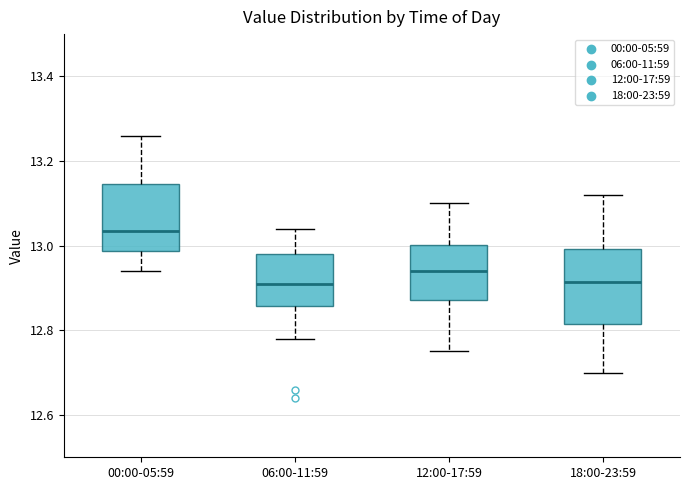

Reading left to right, transcribe this box plot: for each box, give where its median line is, the range the box spans, and where its two whiskers end, as read against the y-axis. The values are not printed on the chart, so give them approximately, as read against the axis.

00:00-05:59: median 13.04, box 12.98 to 13.14, whiskers 12.94 to 13.26
06:00-11:59: median 12.92, box 12.86 to 12.98, whiskers 12.78 to 13.04
12:00-17:59: median 12.94, box 12.88 to 13.00, whiskers 12.76 to 13.10
18:00-23:59: median 12.92, box 12.82 to 13.00, whiskers 12.70 to 13.12